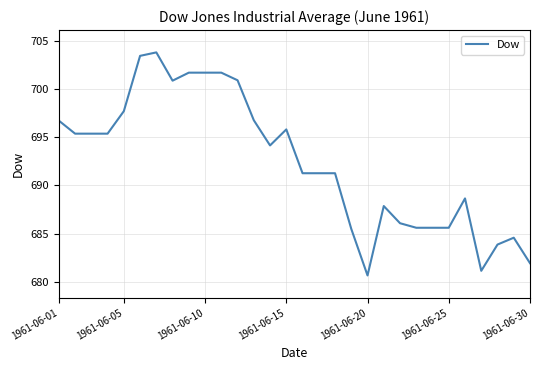

What is the difference between the maximum and minimum values?

23.1